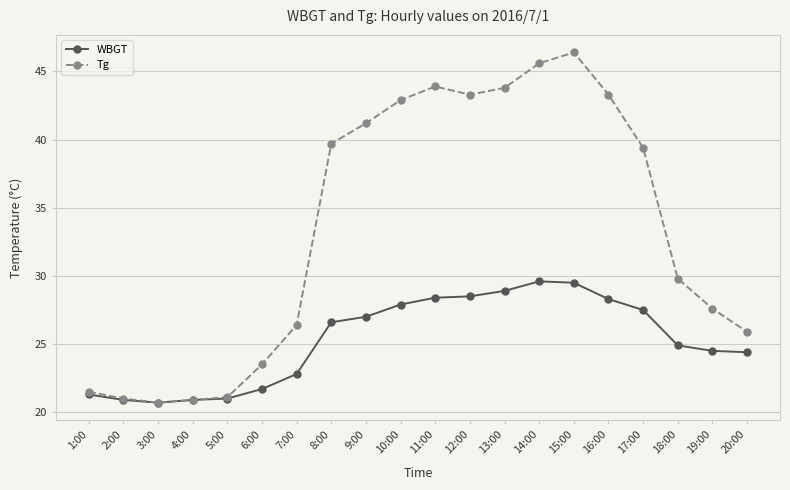

At which label does Tg first exceed 39?

8:00